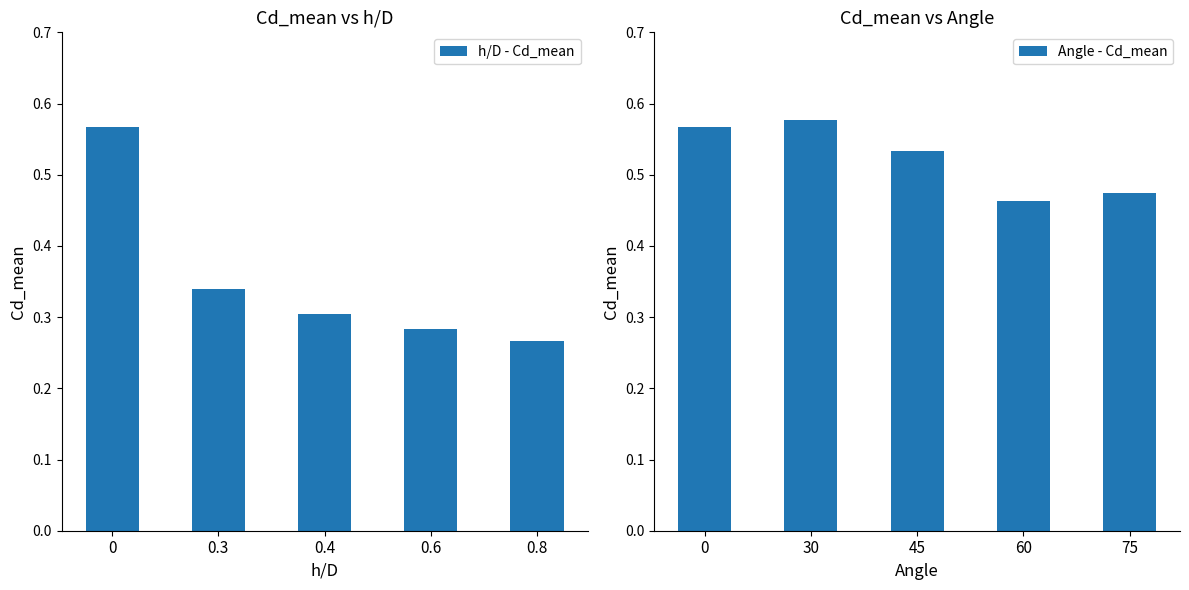

List the labels in order of h/D - Cd_mean value, largest first.

0, 0.3, 0.4, 0.6, 0.8